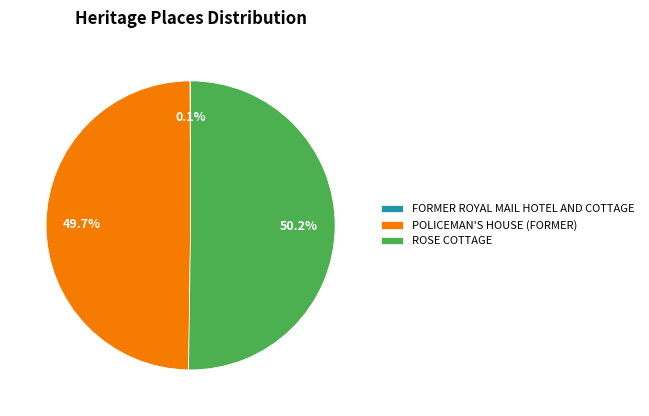

What portion of the pie excludes POLICEMAN'S HOUSE (FORMER)?

50.3%